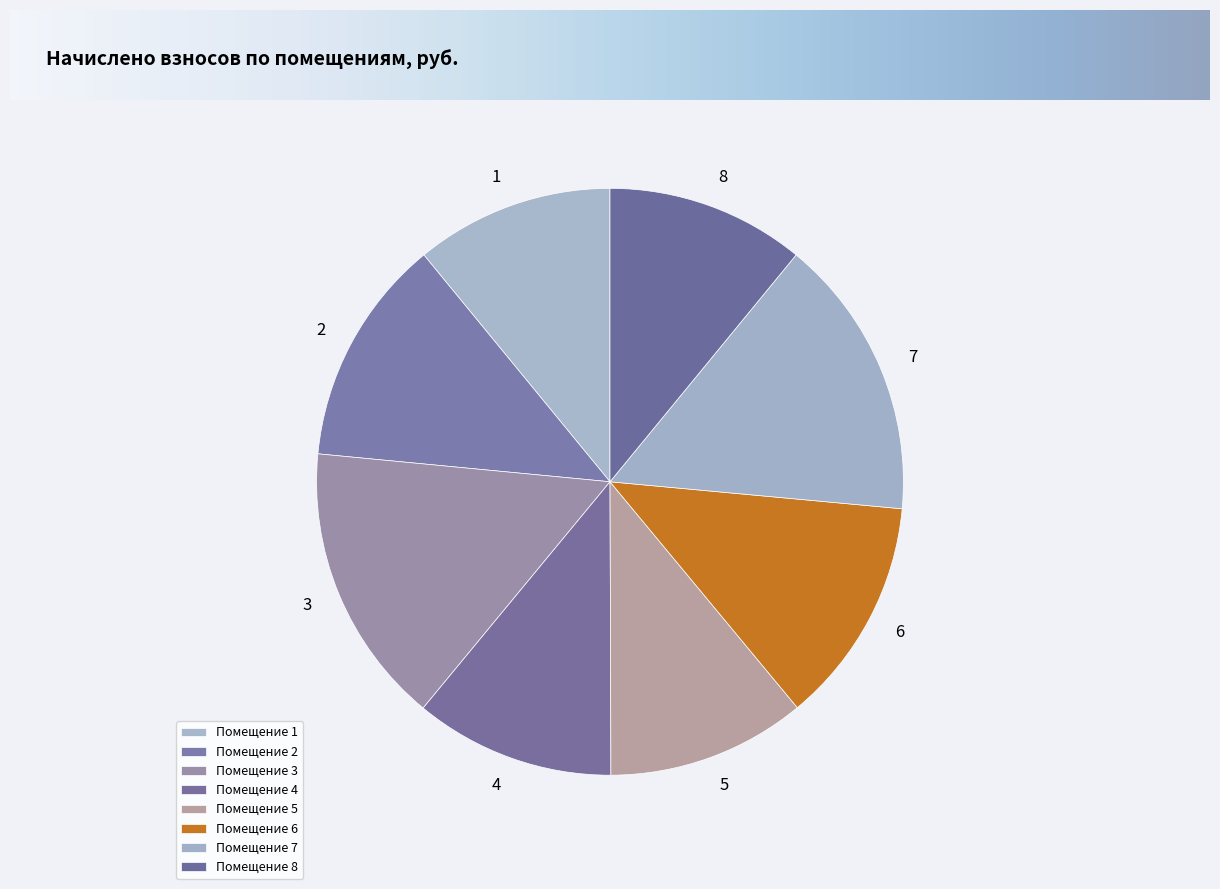

Rank the categories by value from lowest to highest.

1, 8, 5, 4, 6, 2, 3, 7